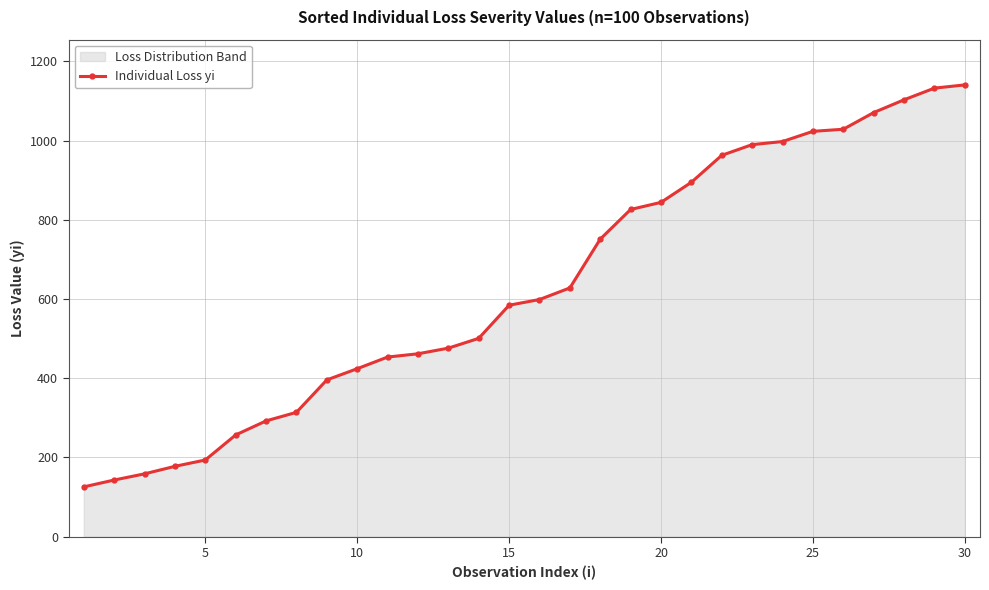

What is the greatest value displayed?

1140.6